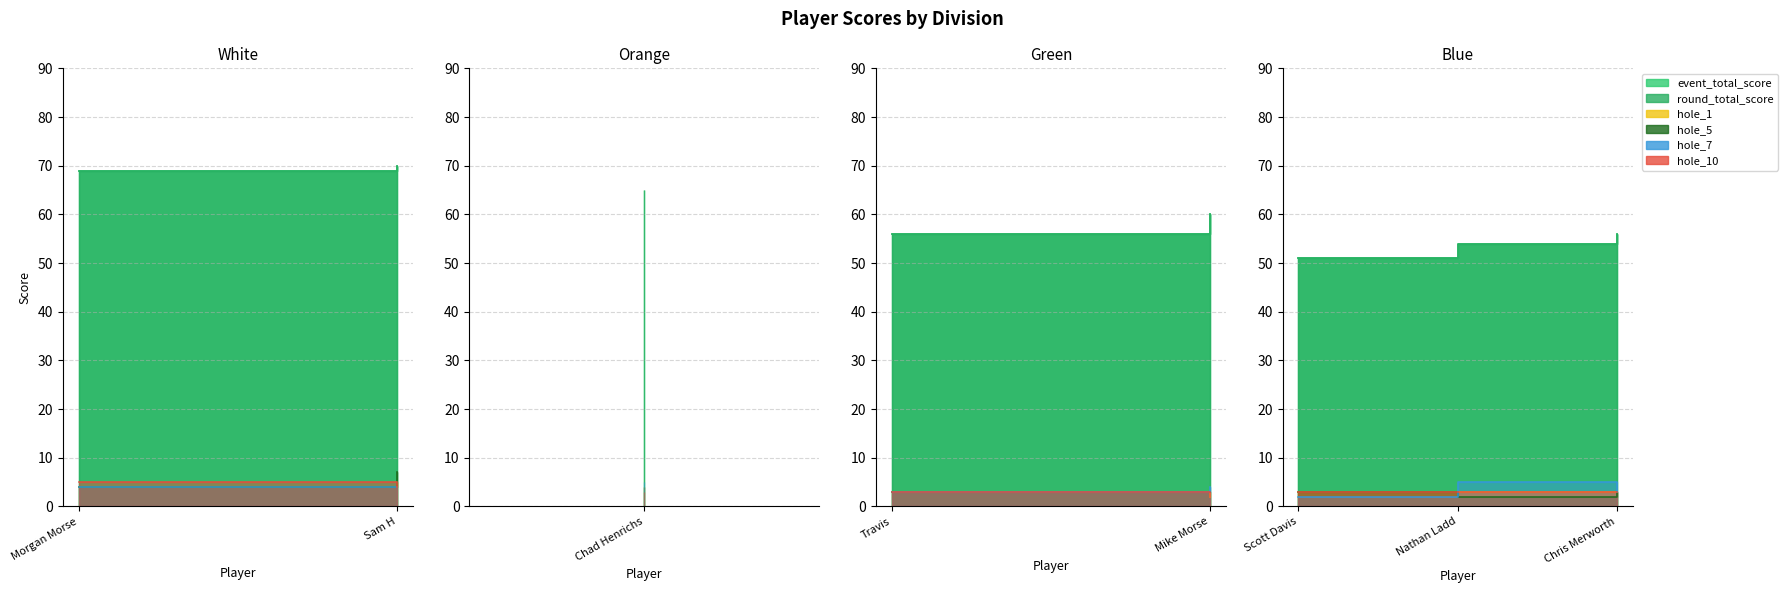

How many lines are shown in the chart?

6